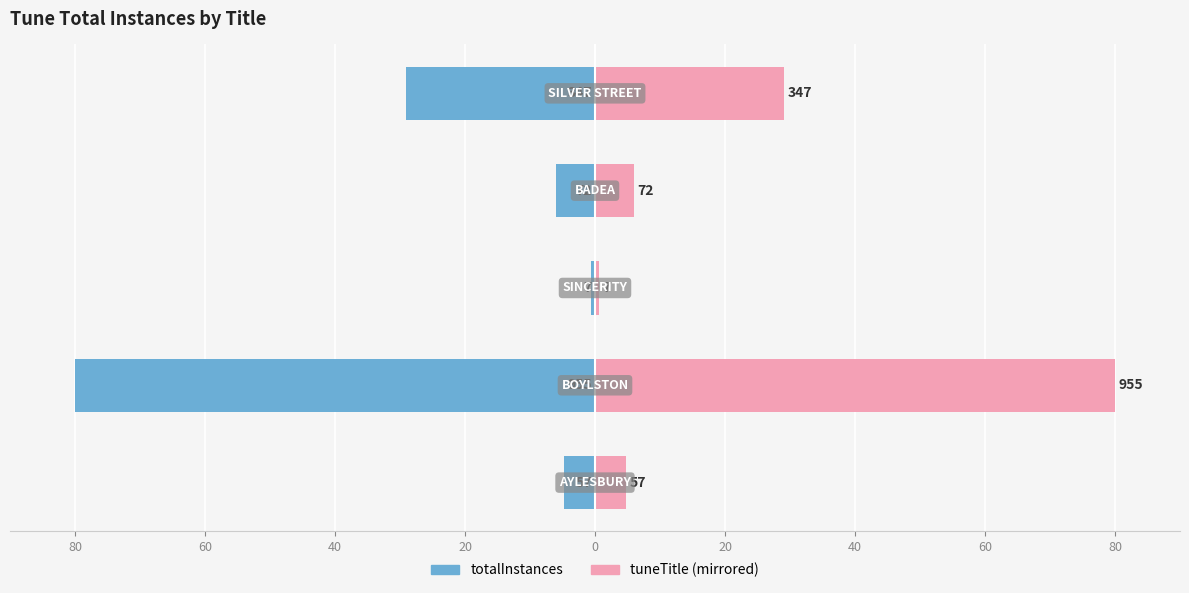

What is the difference between the tuneTitle (mirrored) values at 60 and 80?

75.2